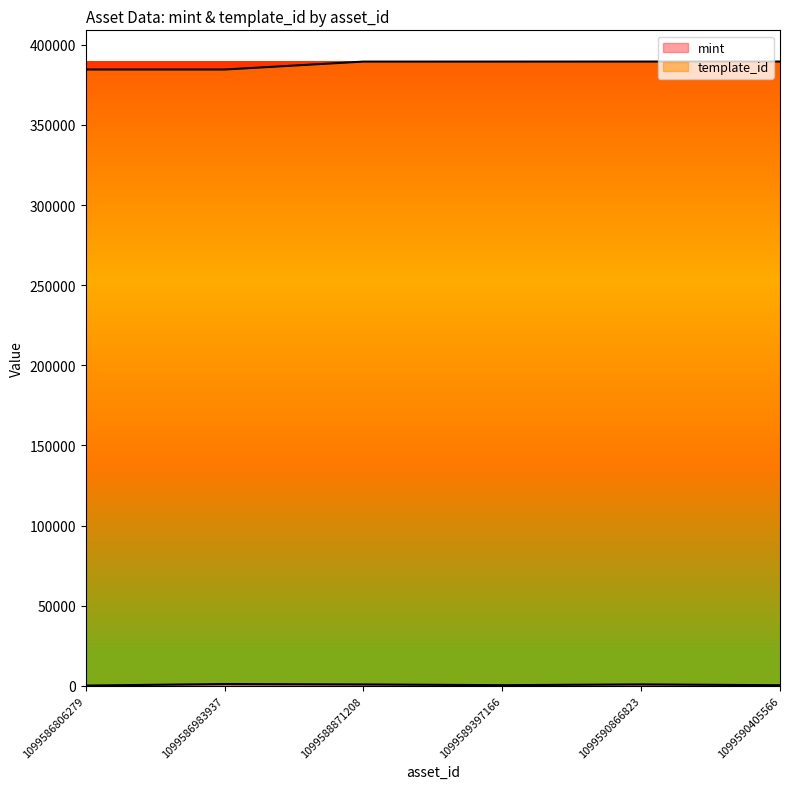

Where is template_id nearest to the value 387026?

1099588871208